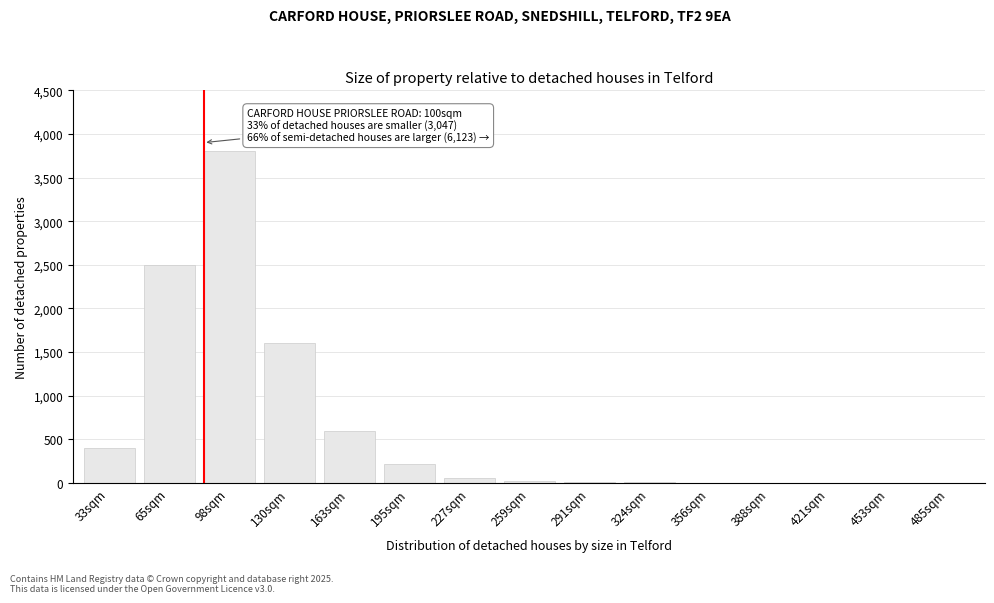

What is the sum of all values?

9223